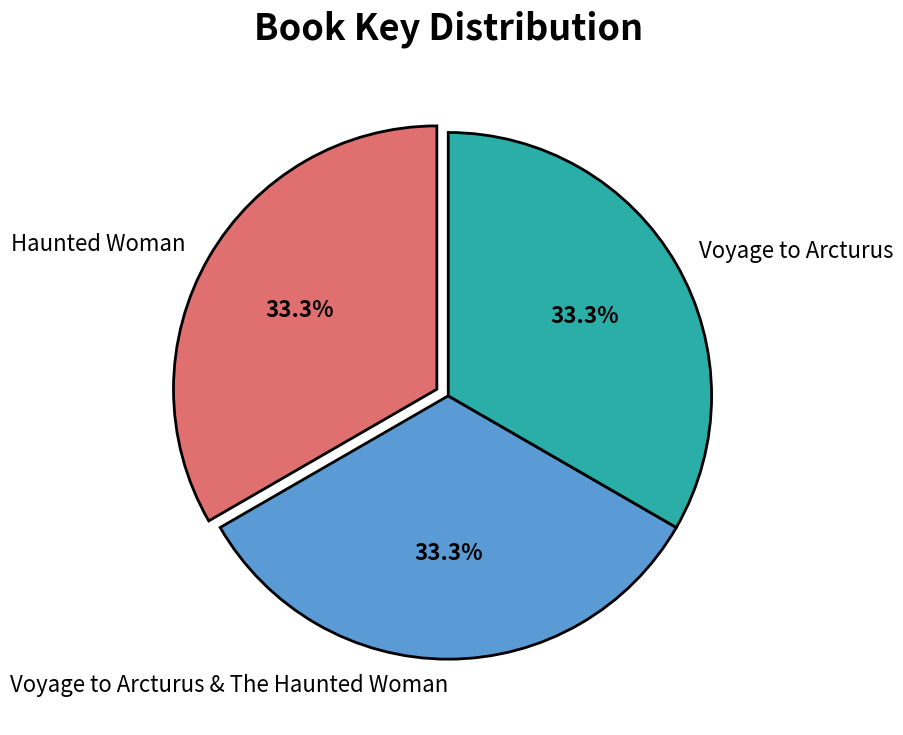

True or false: Voyage to Arcturus & The Haunted Woman accounts for 33% of the total.

True